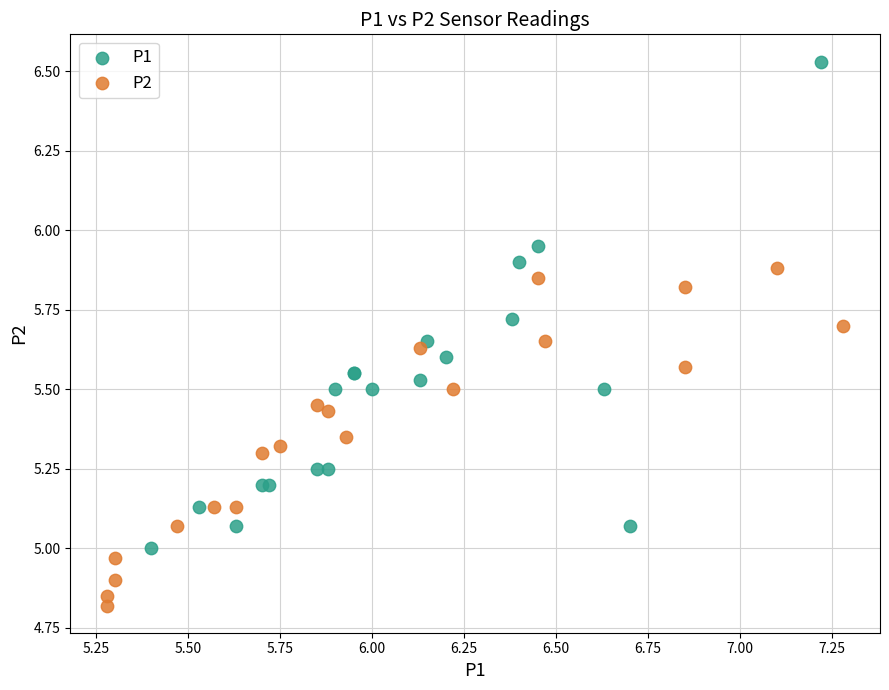

Which series has the widest spread of Y values?

P1